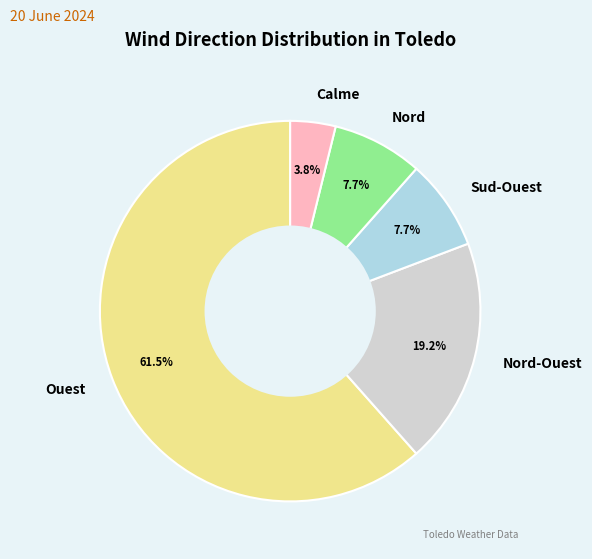

What percentage is NOT represented by Nord?

92.3%